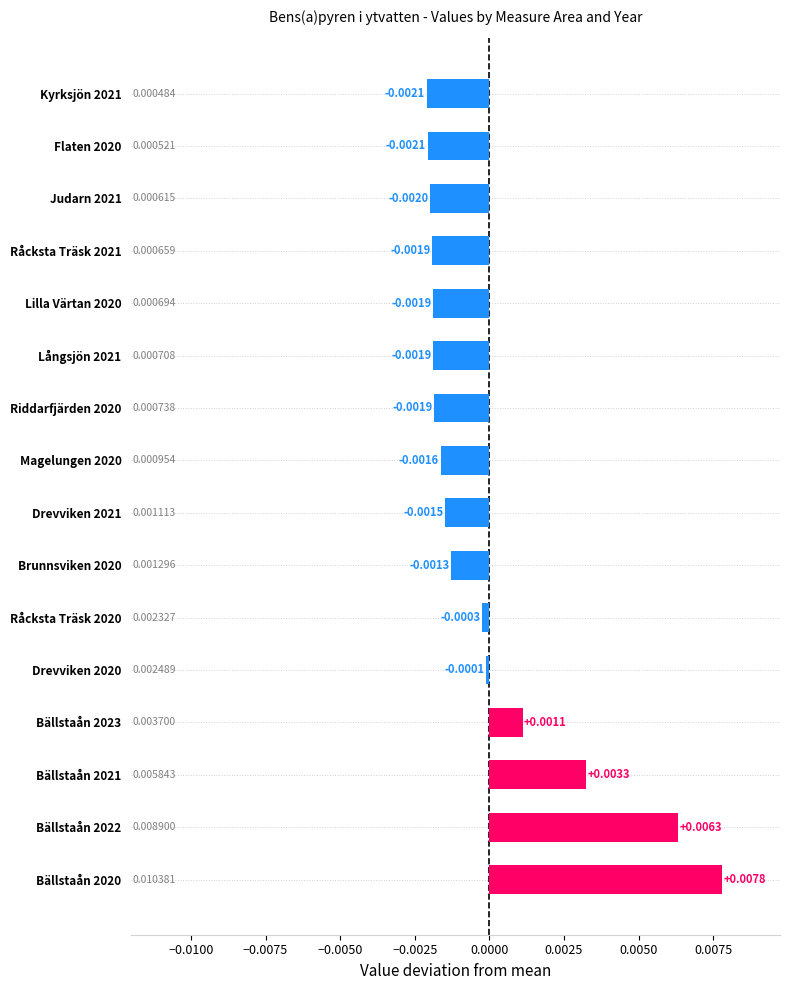

Rank the categories by value from lowest to highest.

Kyrksjön 2021, Flaten 2020, Judarn 2021, Råcksta Träsk 2021, Lilla Värtan 2020, Långsjön 2021, Riddarfjärden 2020, Magelungen 2020, Drevviken 2021, Brunnsviken 2020, Råcksta Träsk 2020, Drevviken 2020, Bällstaån 2023, Bällstaån 2021, Bällstaån 2022, Bällstaån 2020